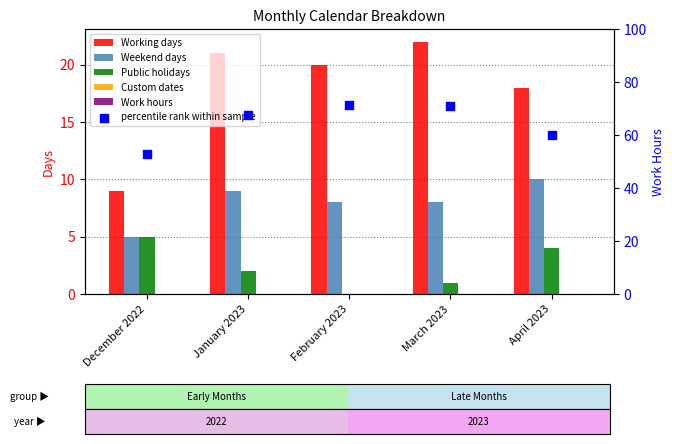

Is the value of percentile rank within sample at April 2023 greater than the value of Public holidays at January 2023?

Yes